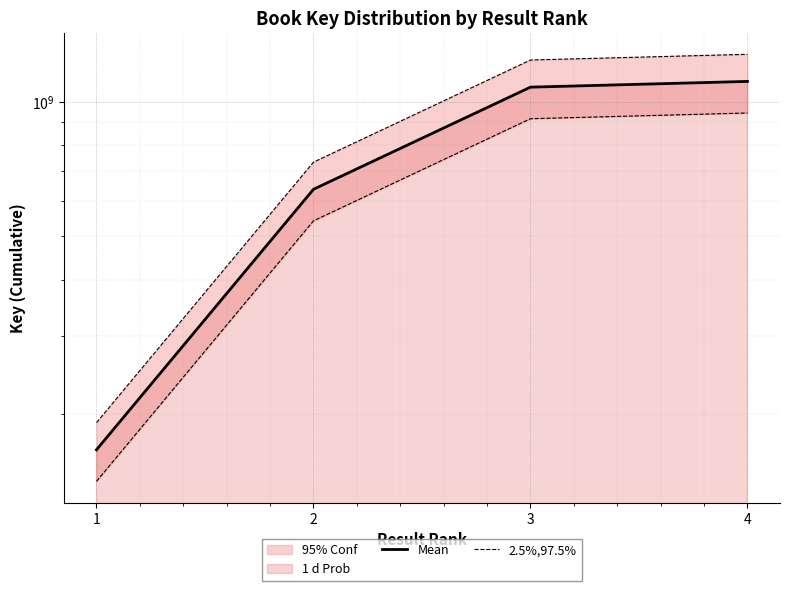

What is the average value of the 2.5%,97.5% series?

860215576.8